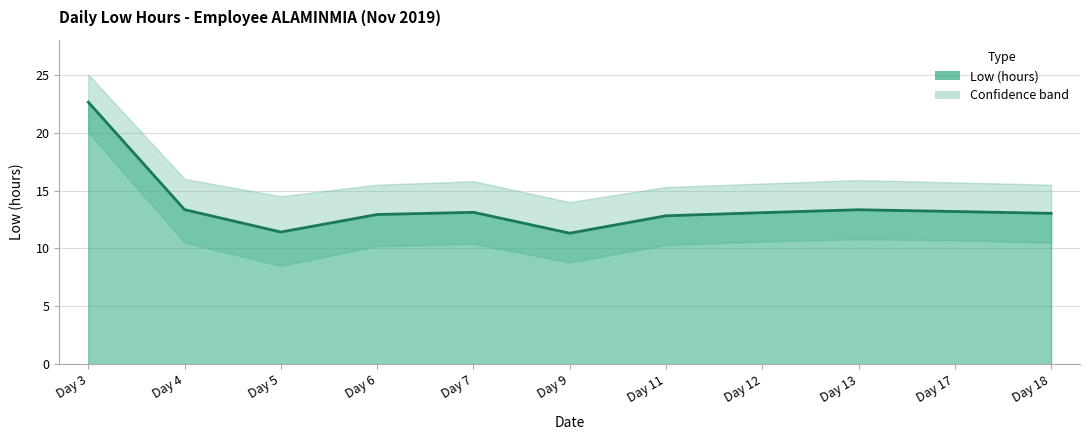

What is the ratio of the value at Day 17 to the value at Day 4?

1.0